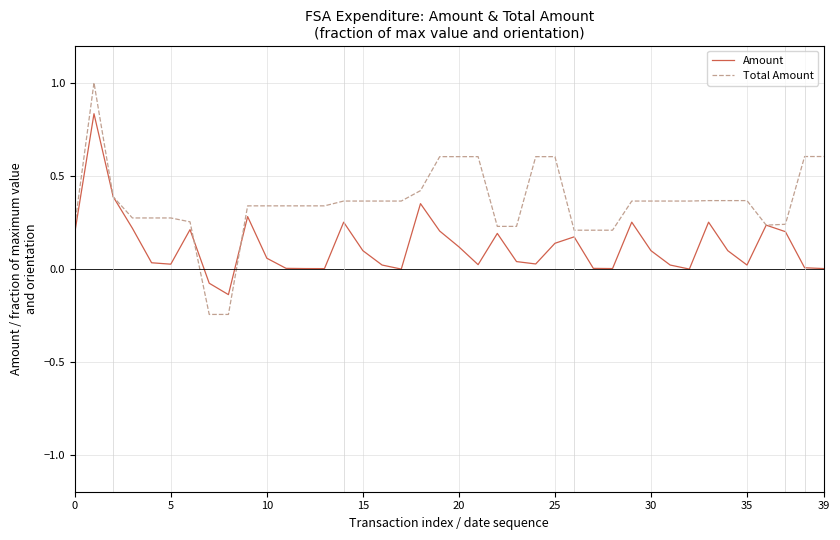

At how many categories does at least one series exceed 0?

38